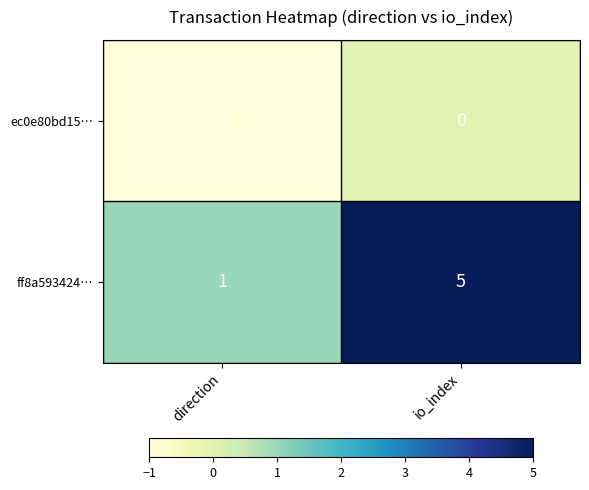

What is the total value across all series at io_index?

5